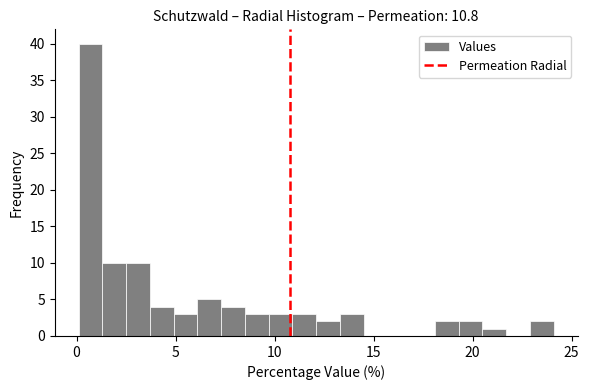

Read against the x-axis, roughly where is the centre of the tallest bar?

0.5